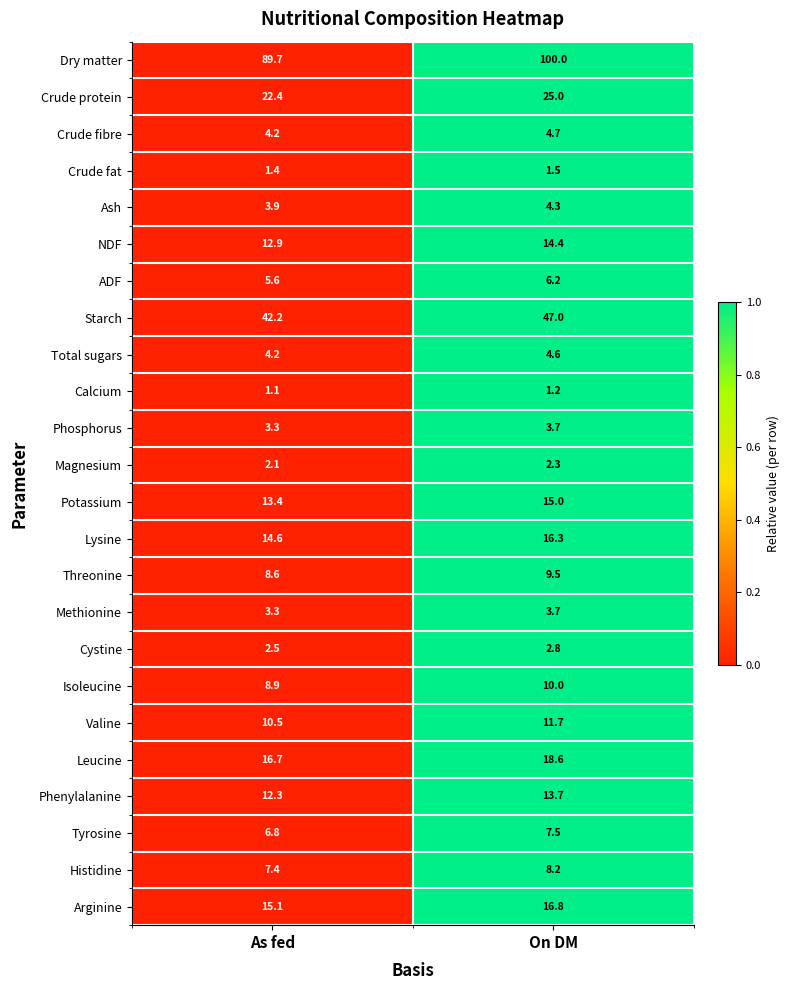

Which series has the largest total across all categories?

Dry matter